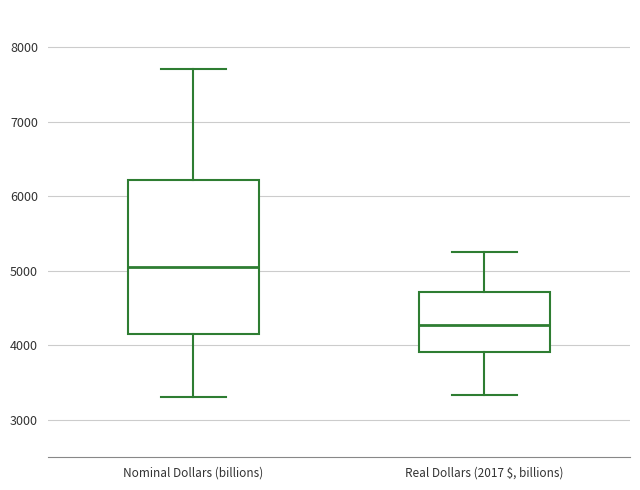

Which box has the lowest median line?

Real Dollars (2017 $, billions)